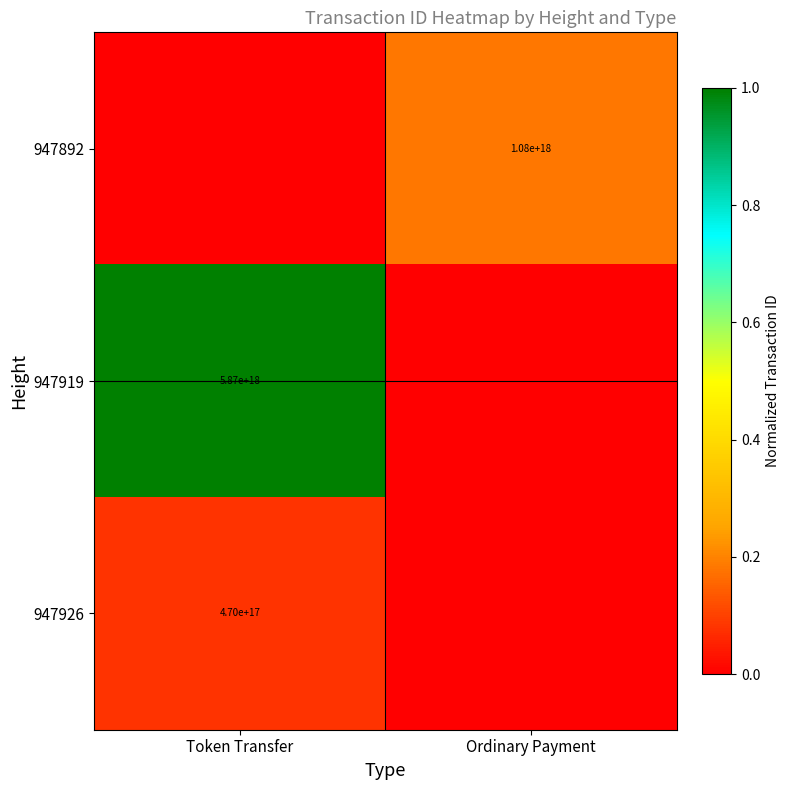

The value of 947926 at Token Transfer is 470000000000000000. True or false?

True